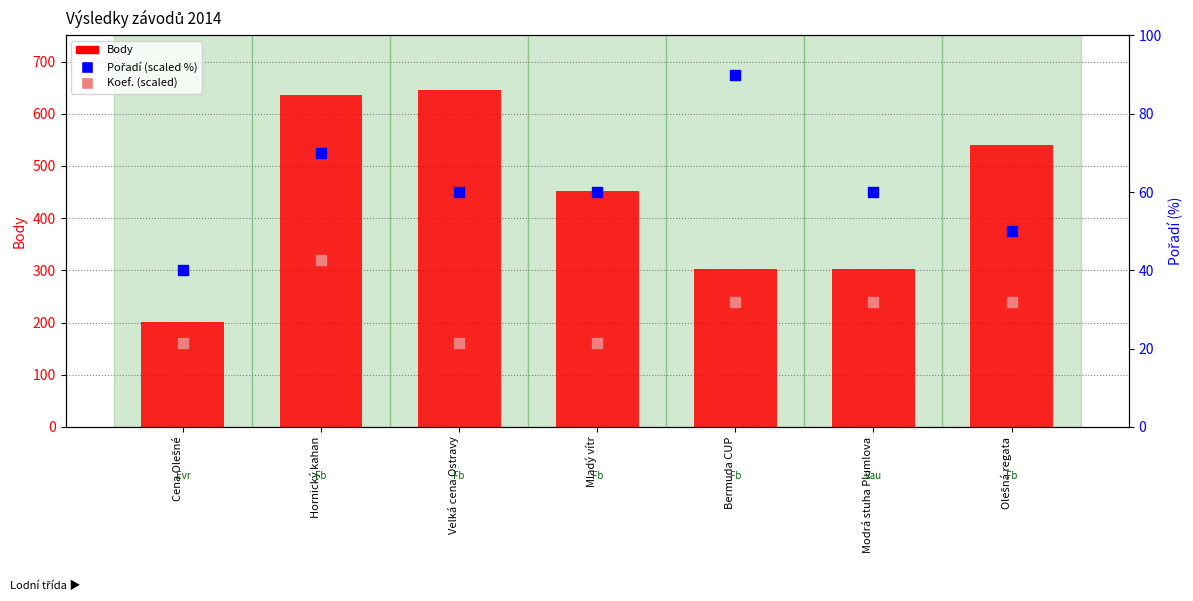

What is the total value across all series at Hornický kahan?

1026